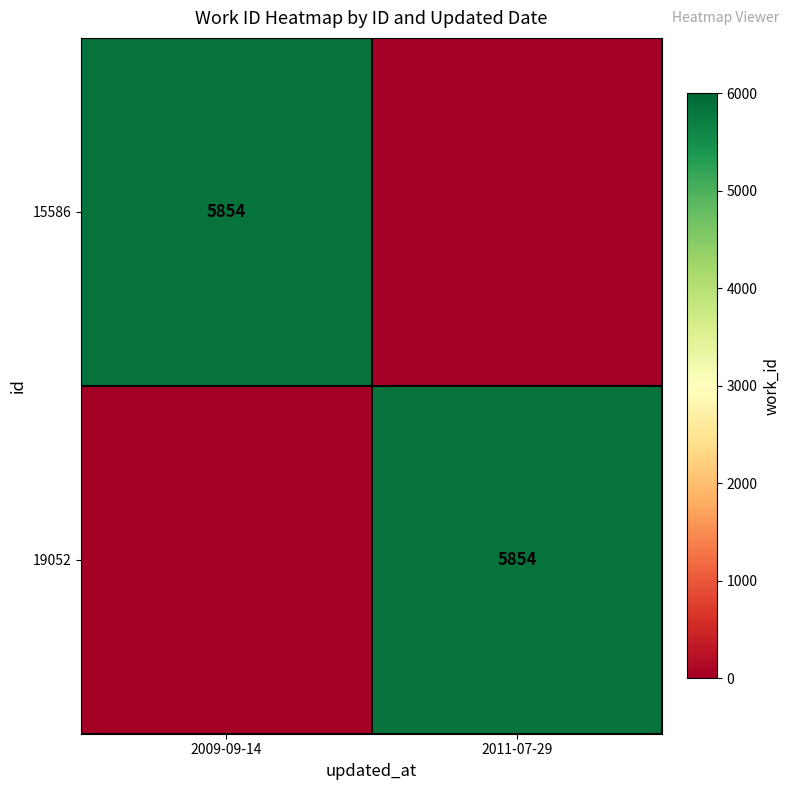

True or false: 15586 has a value of 5854 at 2009-09-14.

True